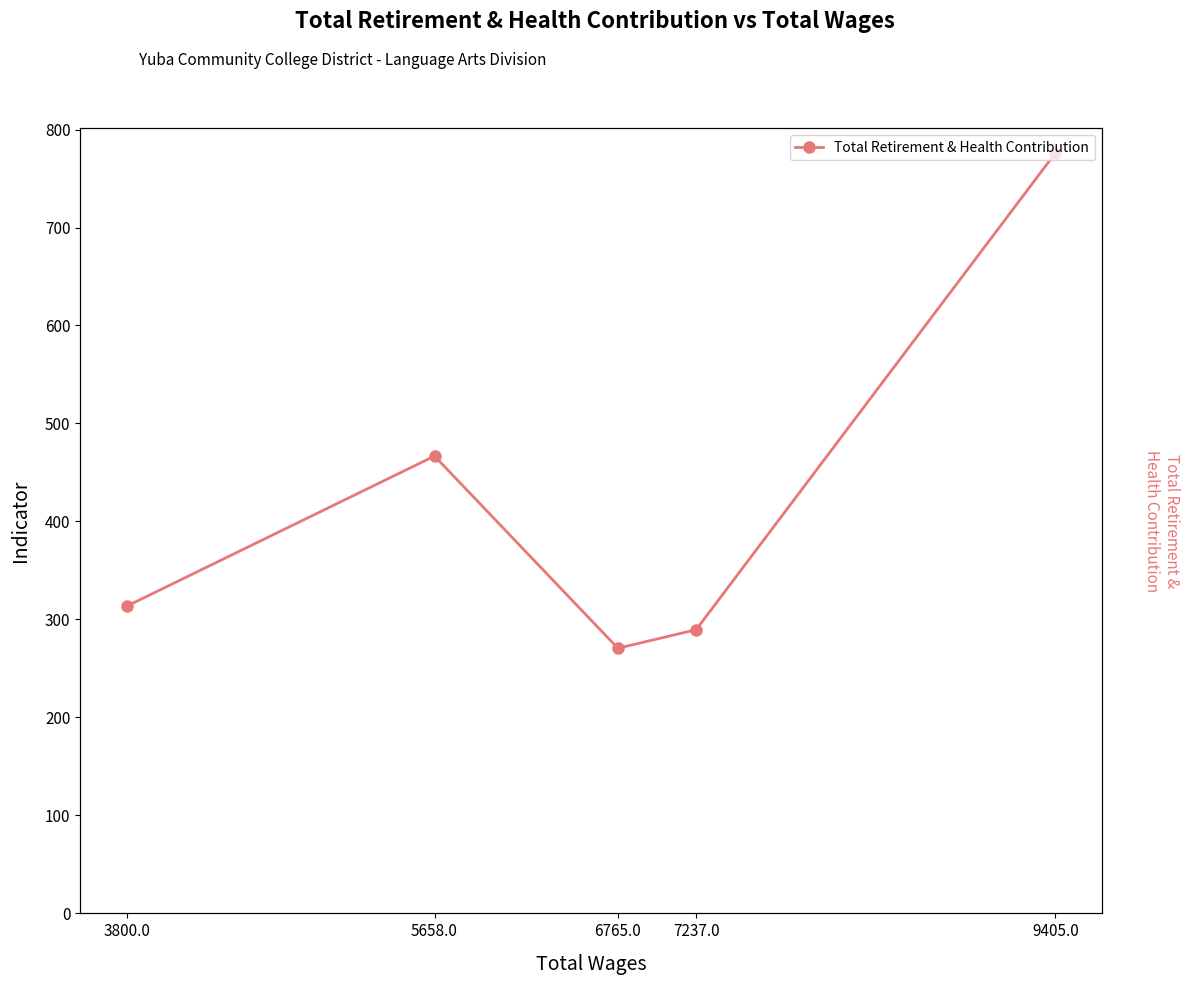

Does the chart have visible grid lines?

No